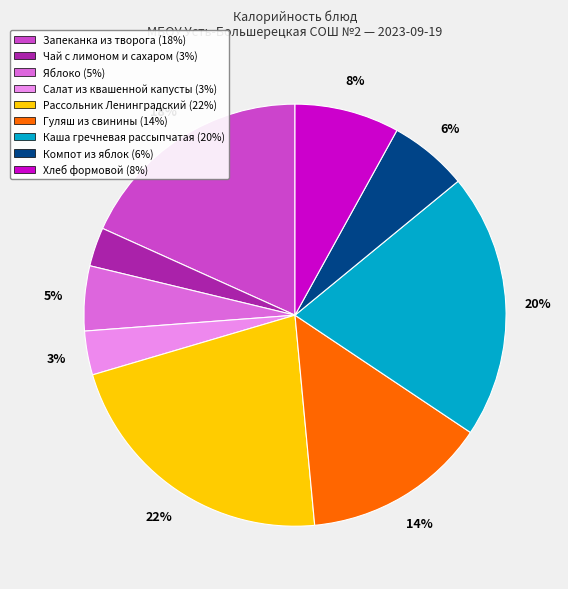

The Рассольник Ленинградский slice represents 16% of the pie. True or false?

False